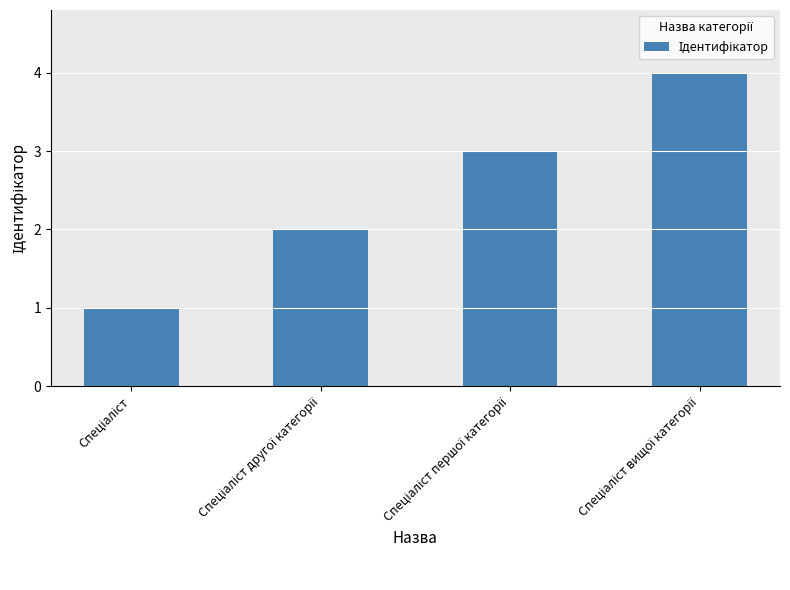

What is the sum of all values?

10